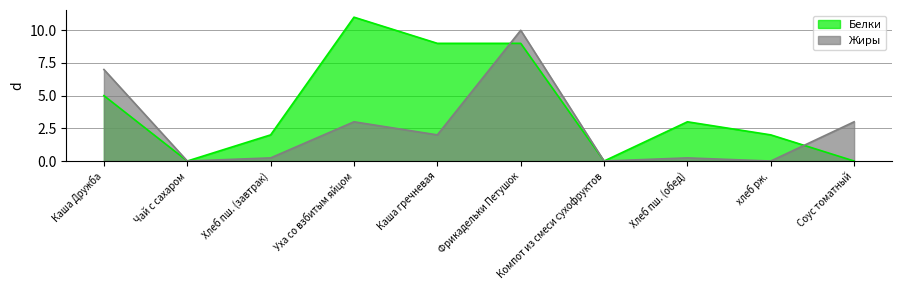

The value of Белки at Каша гречневая is 9.0. True or false?

True